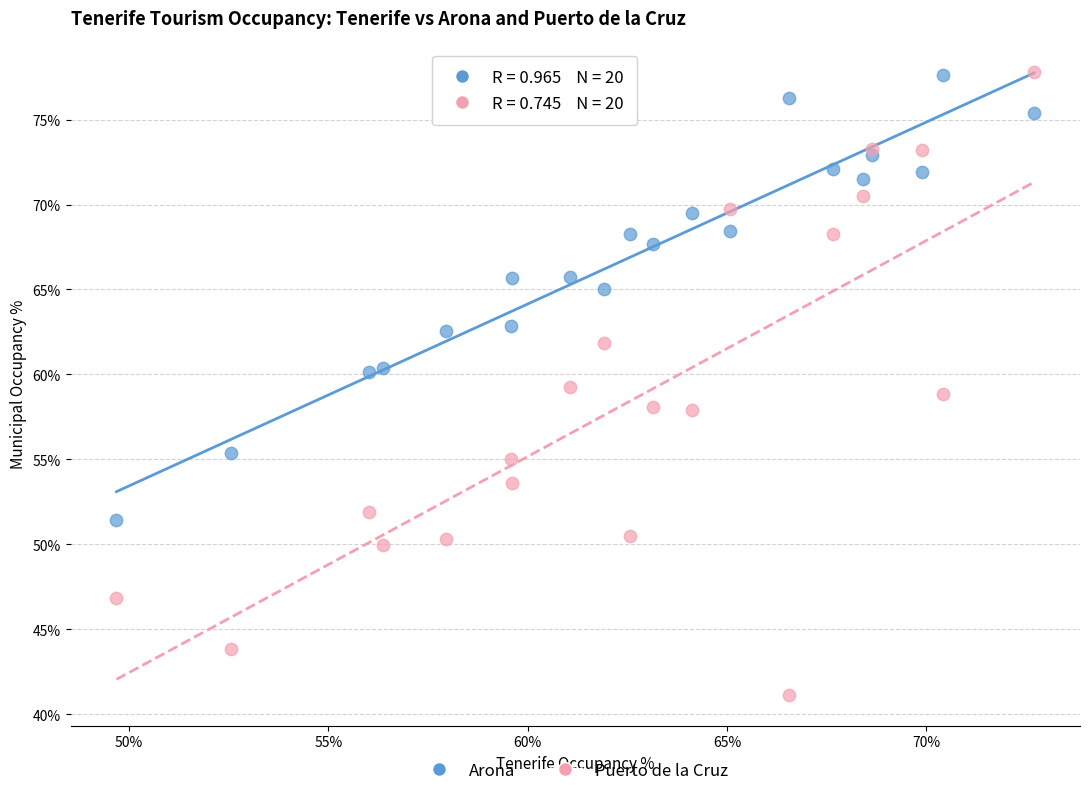

What is the X range (max minus min) for the scatter plot?

23.0